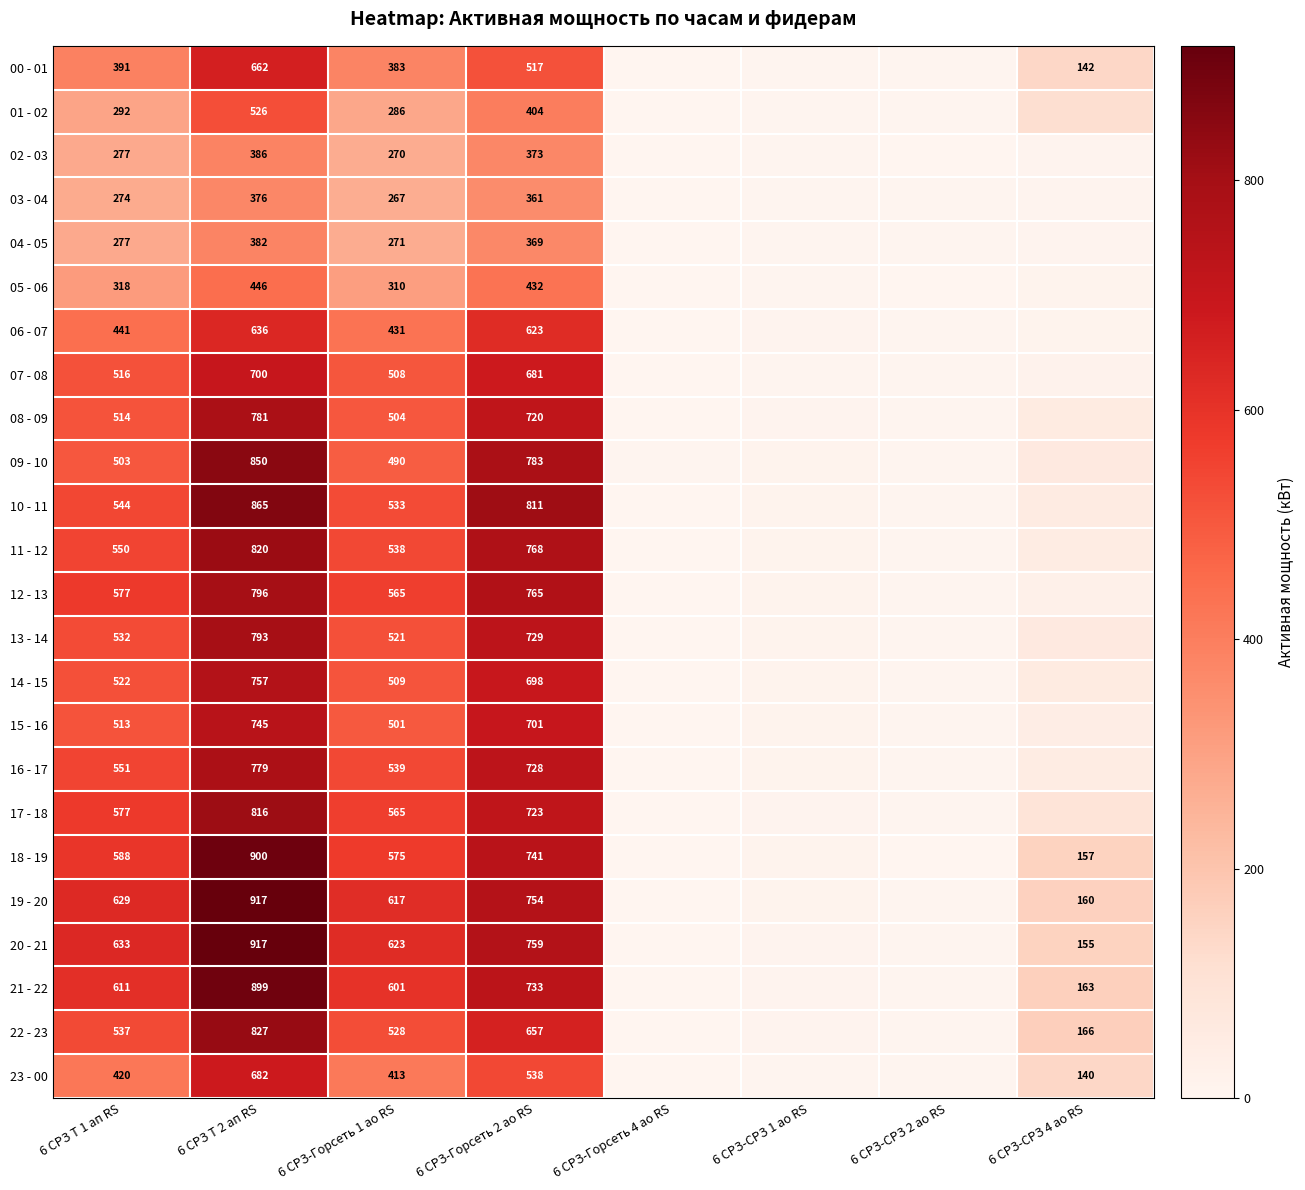

Which series changed the most between 6 СРЗ Т 1 ап RS and 6 СРЗ-Горсеть 2 ао RS?

09 - 10